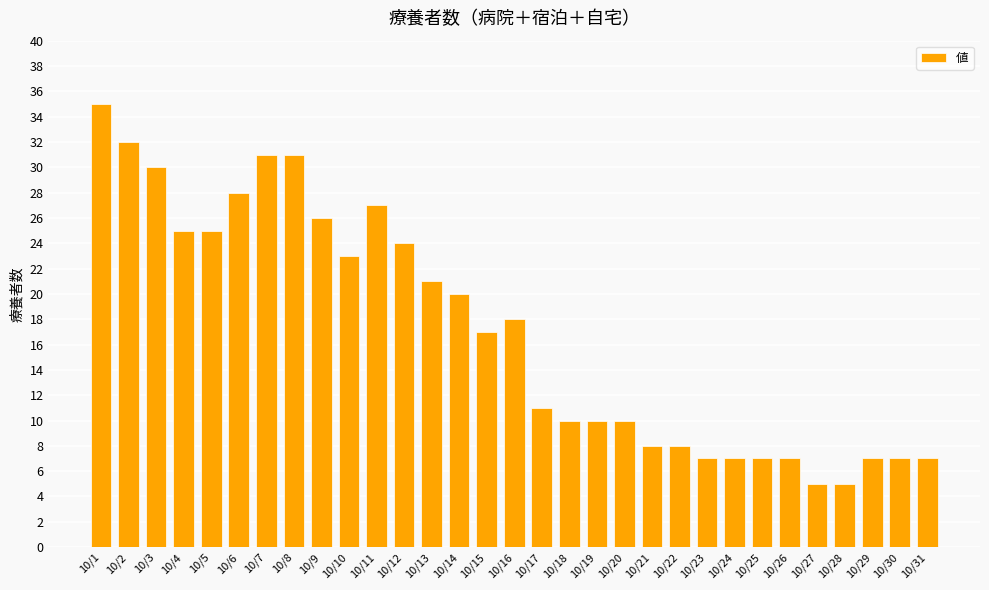

What is the sum of the values at 10/30 and 10/1?

42